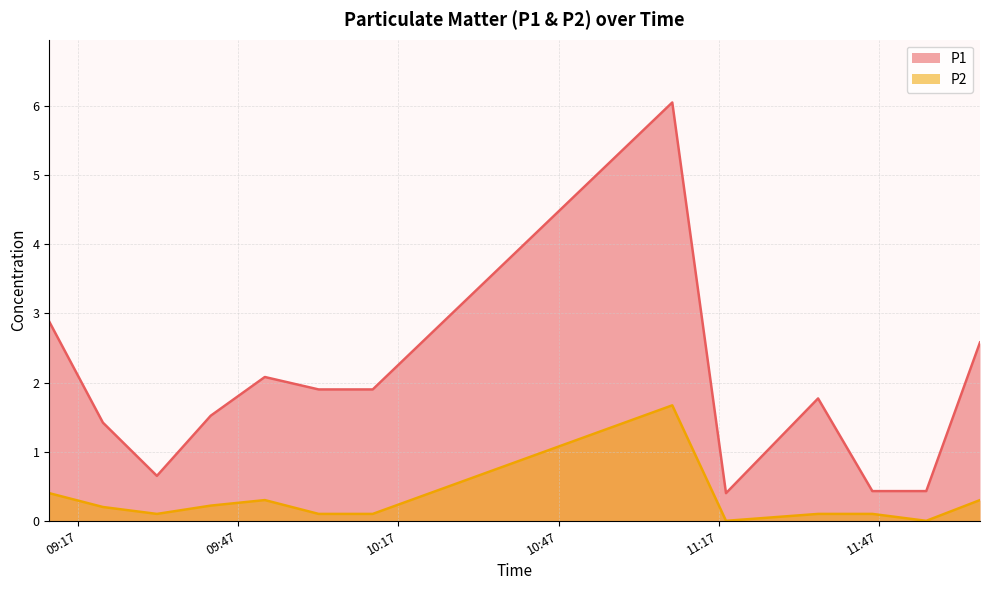

Where is the first local maximum for P2?

2023-12-29T09:51:58